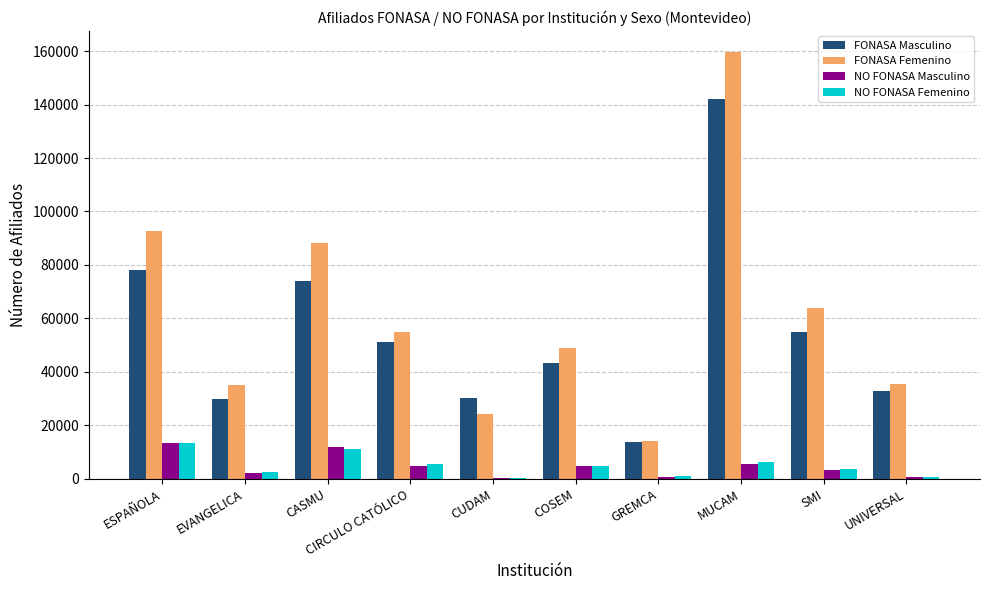

Between ESPAÑOLA and SMI, which series saw the biggest shift?

FONASA Femenino